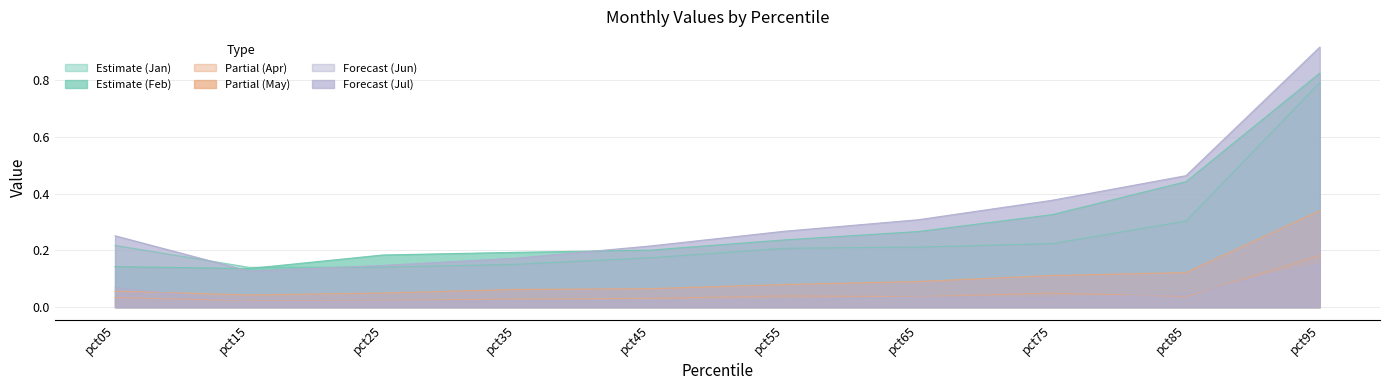

How many lines are shown in the chart?

6